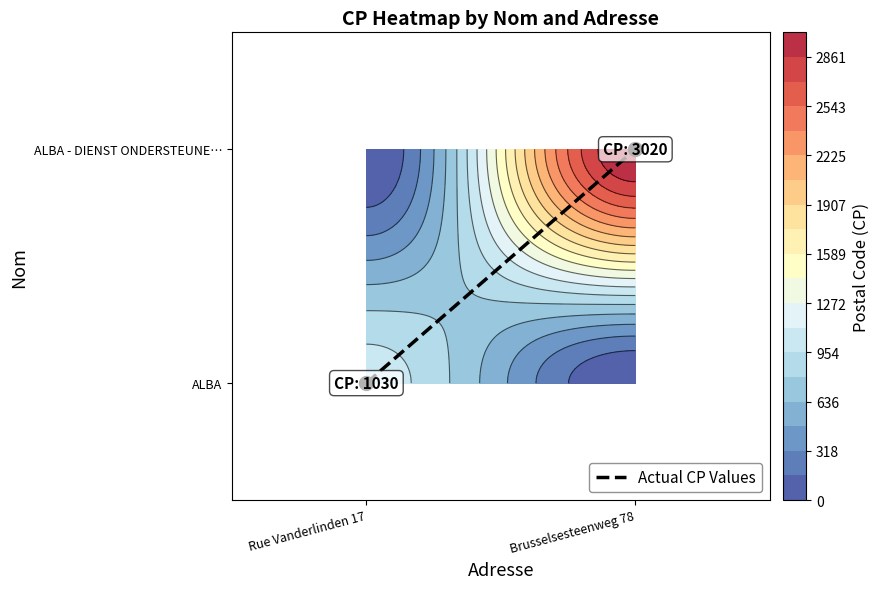

Reading left to right, transcribe all the data shown in this chart.

Rue Vanderlinden 17=0	Brusselsesteenweg 78=1